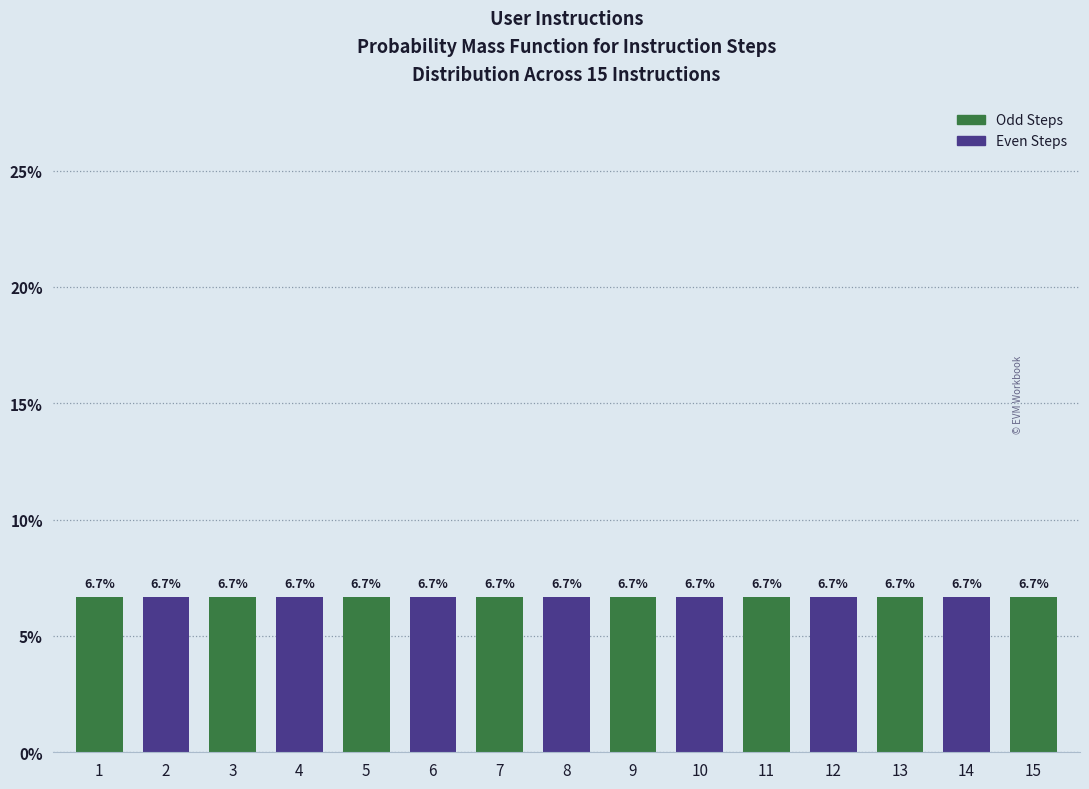

How tall is the bar that spans 11.5 to 12.5 on the x-axis?

6.7